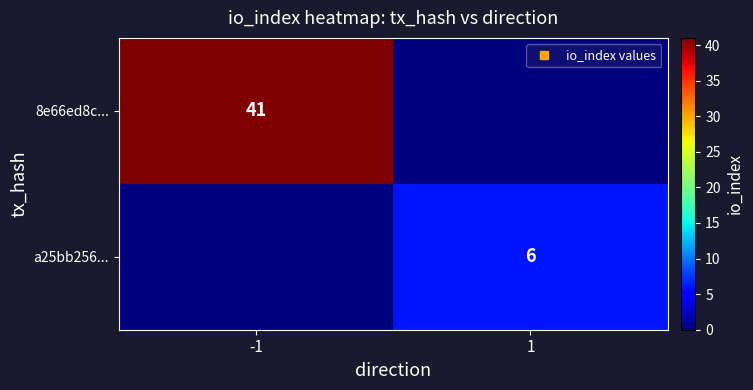

List the series in order of their peak value, lowest first.

a25bb256..., 8e66ed8c...